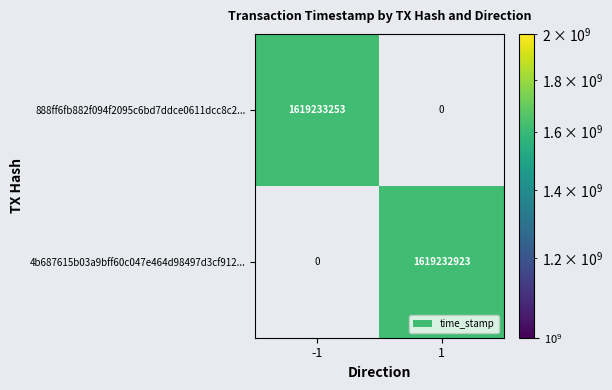

The 4b687615b03a9bff60c047e464d98497d3cf912... series shows 1619232923 at 1. True or false?

True